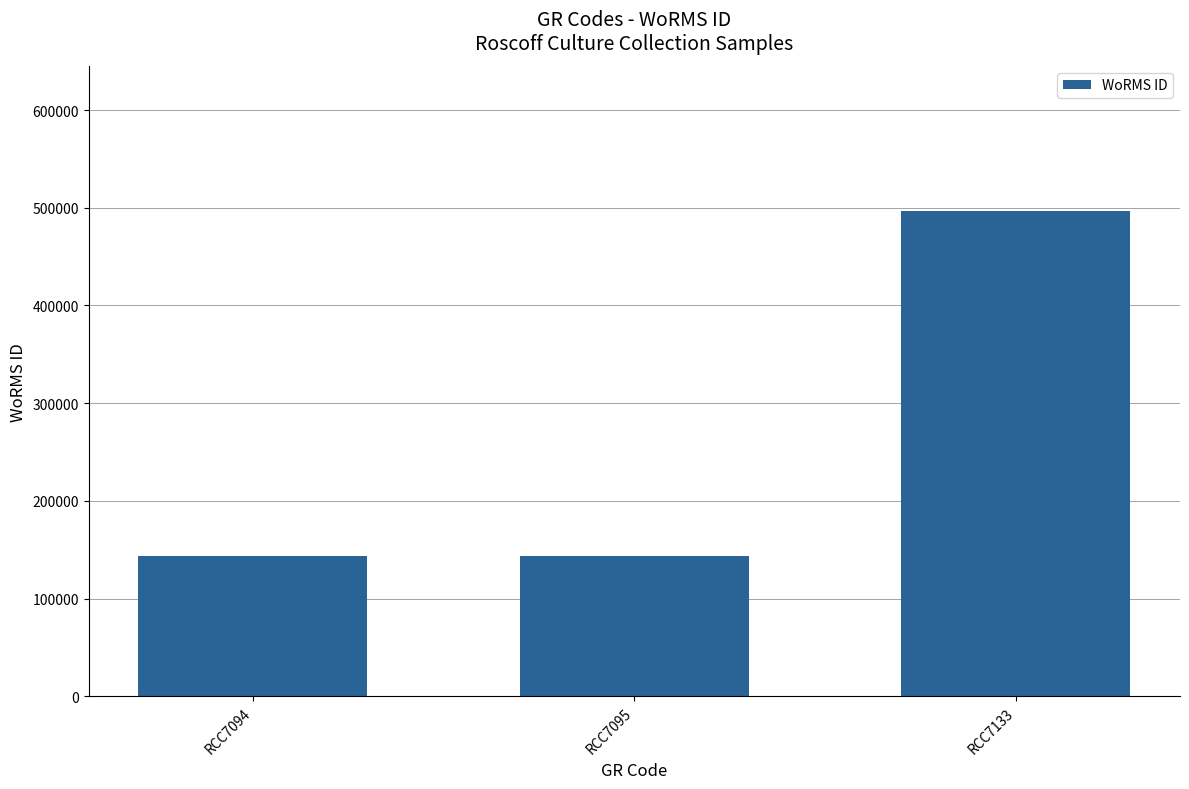

What is the value of the 2nd bar from the left?

144099